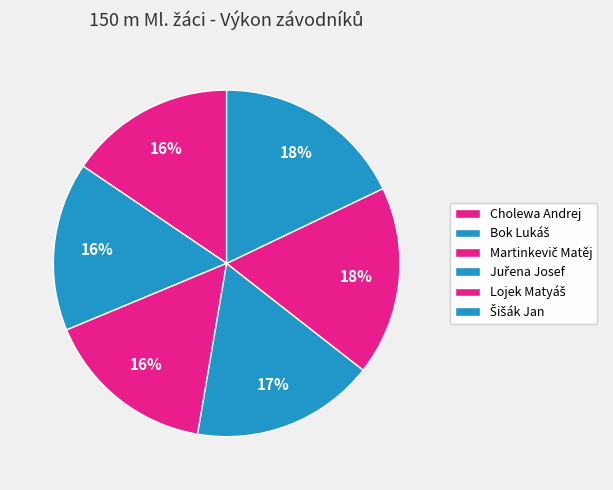

To the nearest percent, what is the average slice percentage?

17%